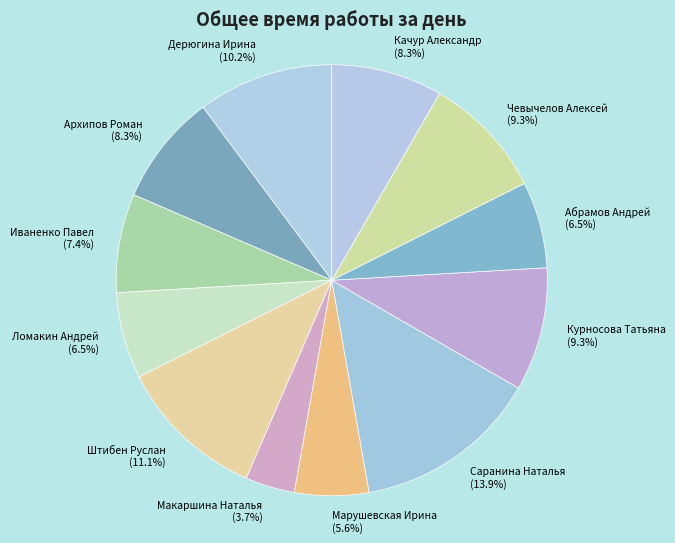

Which category has the smallest portion of the pie?

Макаршина Наталья